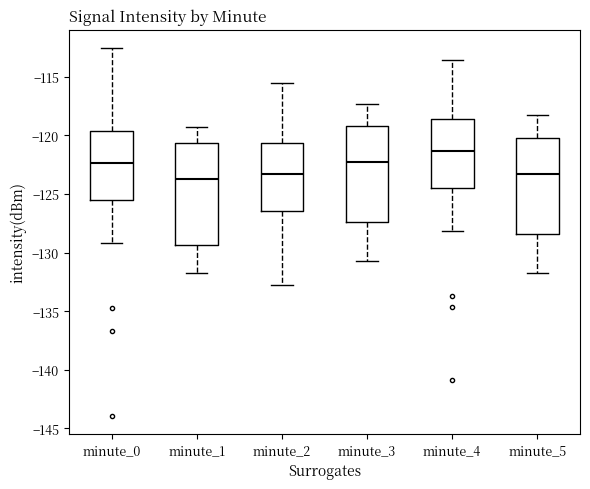

Comparing the boxes themselves (not the whiskers), which one is the tallest?

minute_1